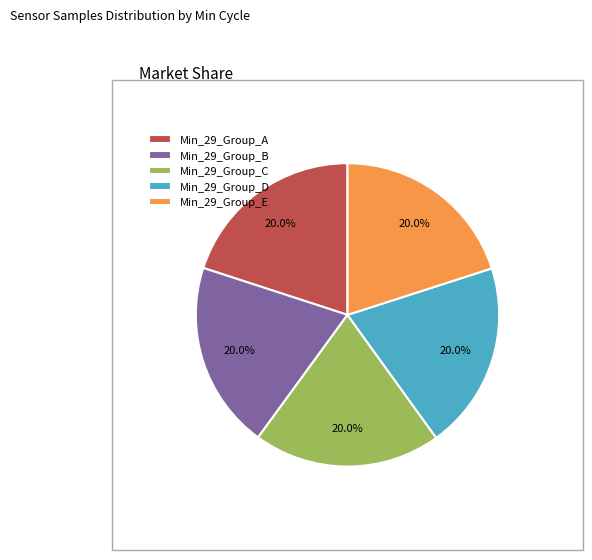

To the nearest percent, what is the average slice percentage?

20%